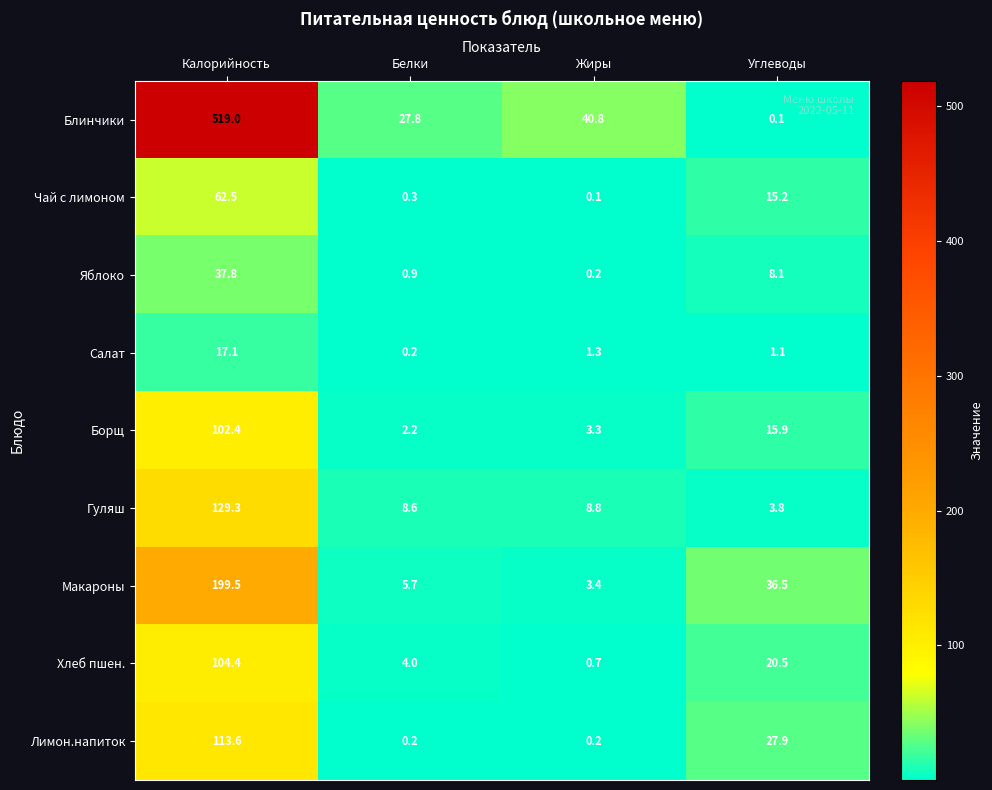

What is the minimum value shown in the chart?

0.1